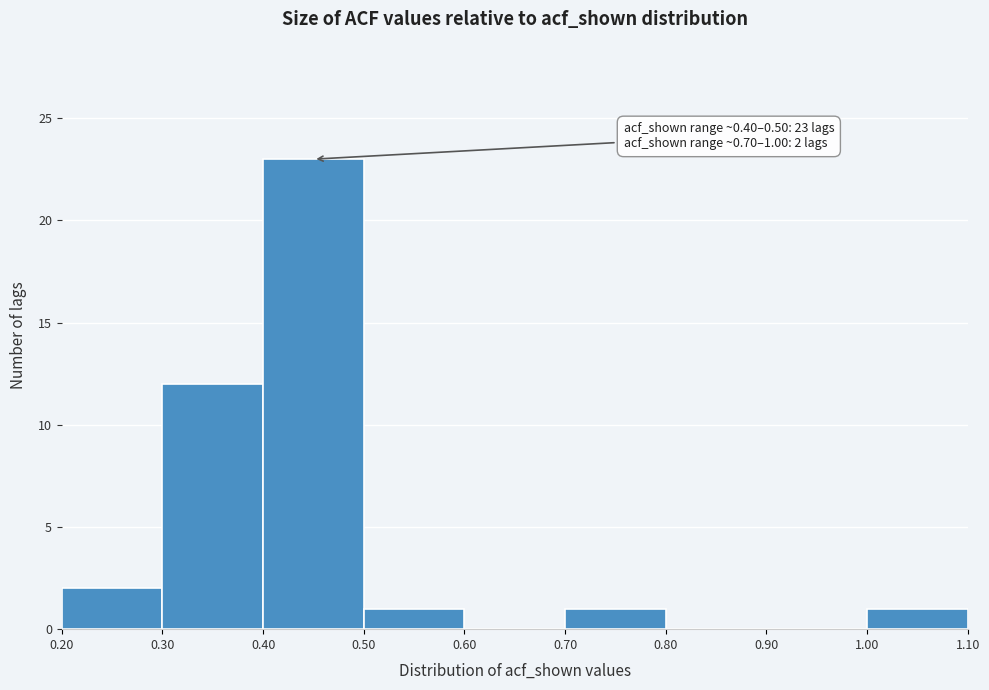

Which range on the x-axis has the tallest bar?

0.40 to 0.50